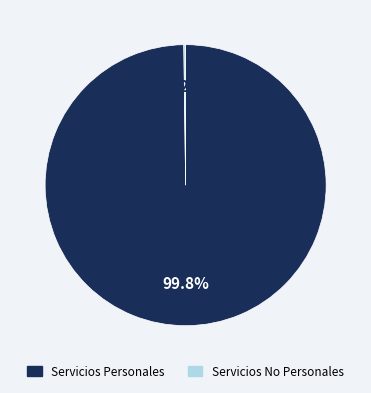

Is there any slice that represents more than half of the pie?

Yes